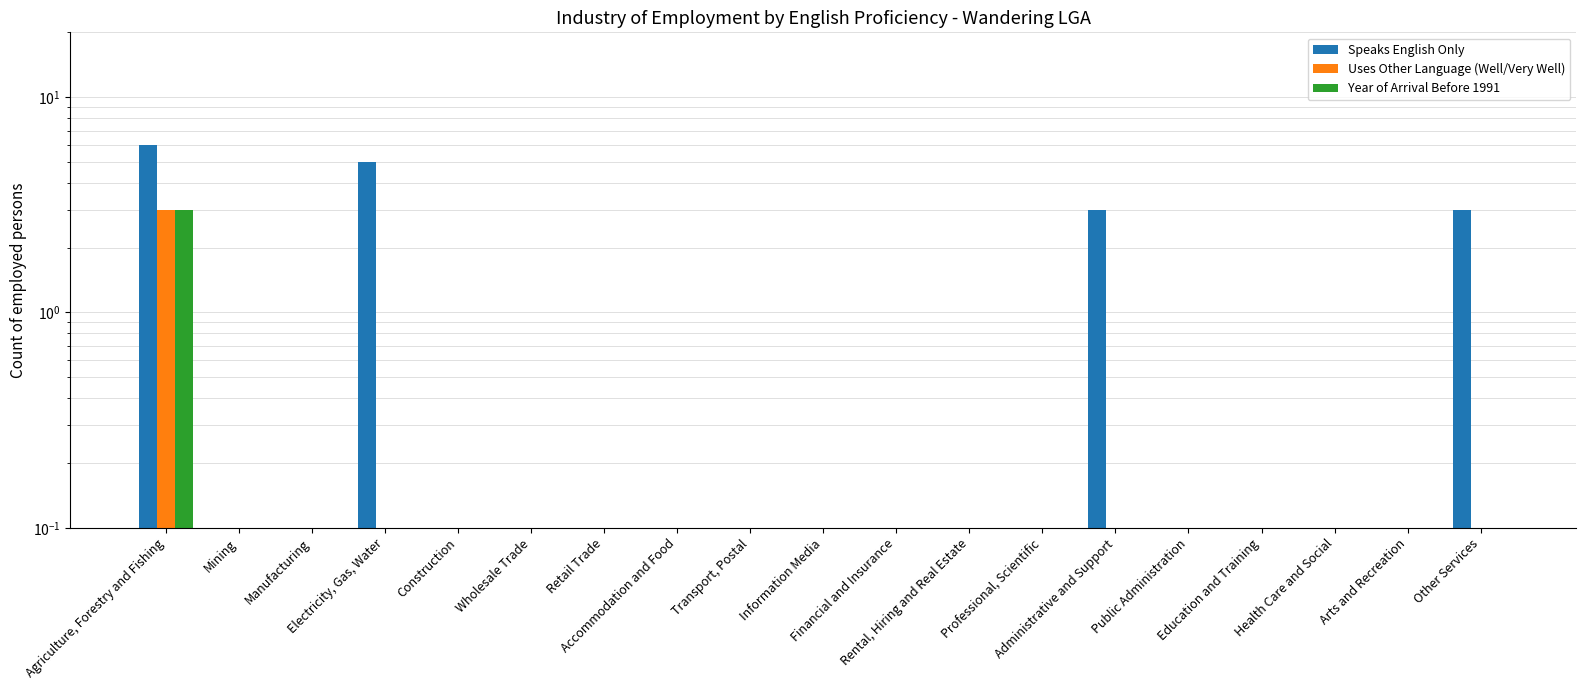

What position from the left is Construction?

5